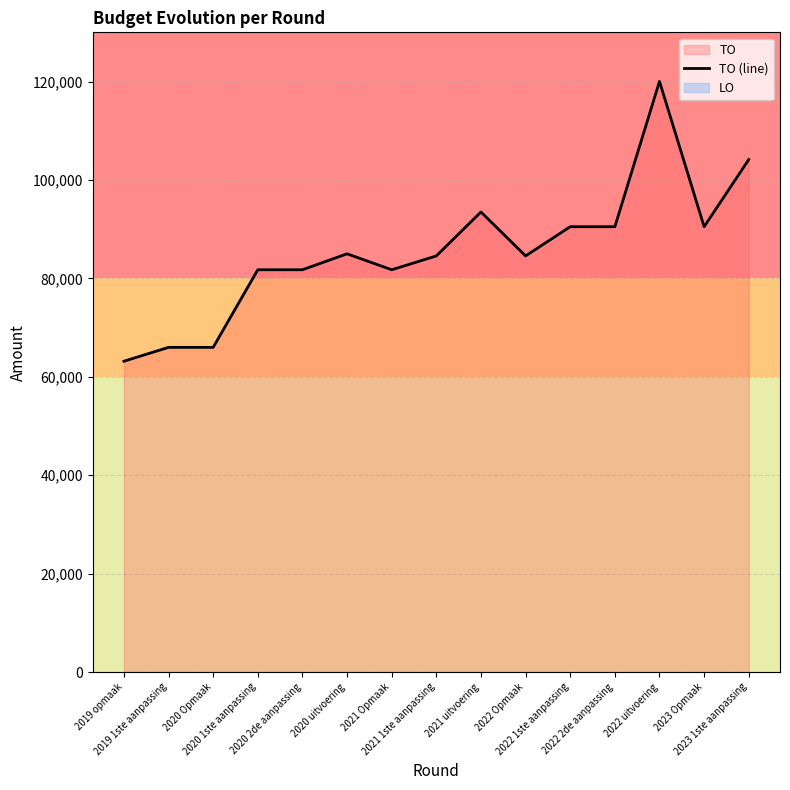

Reading left to right, extract all data points from this chart.

63164	65983	65983	81754	81754	84993	81754	84566	93489	84566	90502	90502	120032	90502	104152